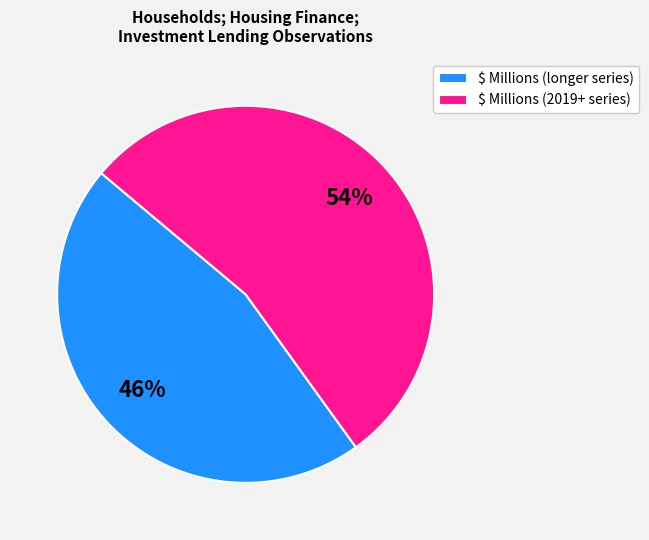

What is the largest slice in the pie chart?

$ Millions (2019+ series)